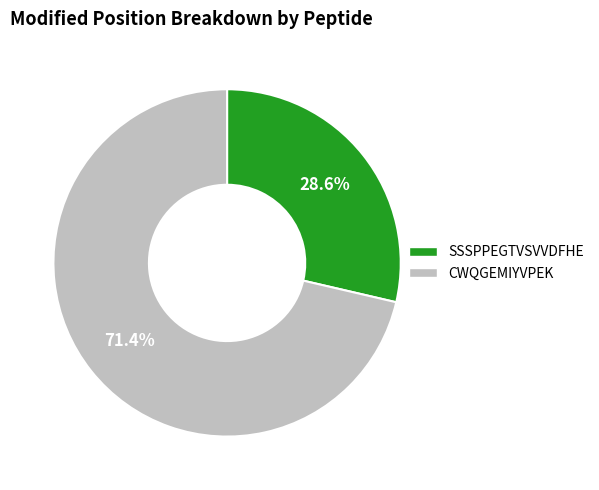

How much of the chart is everything except CWQGEMIYVPEK?

28.6%